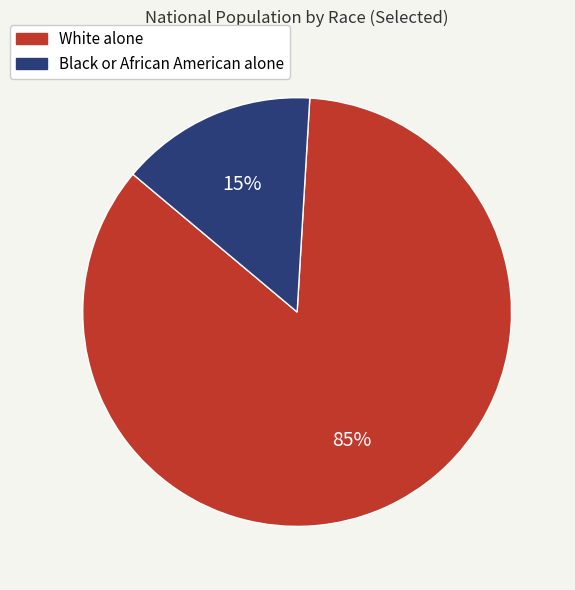

Approximately how many times larger is the value at Black or African American alone compared to White alone?

0.2